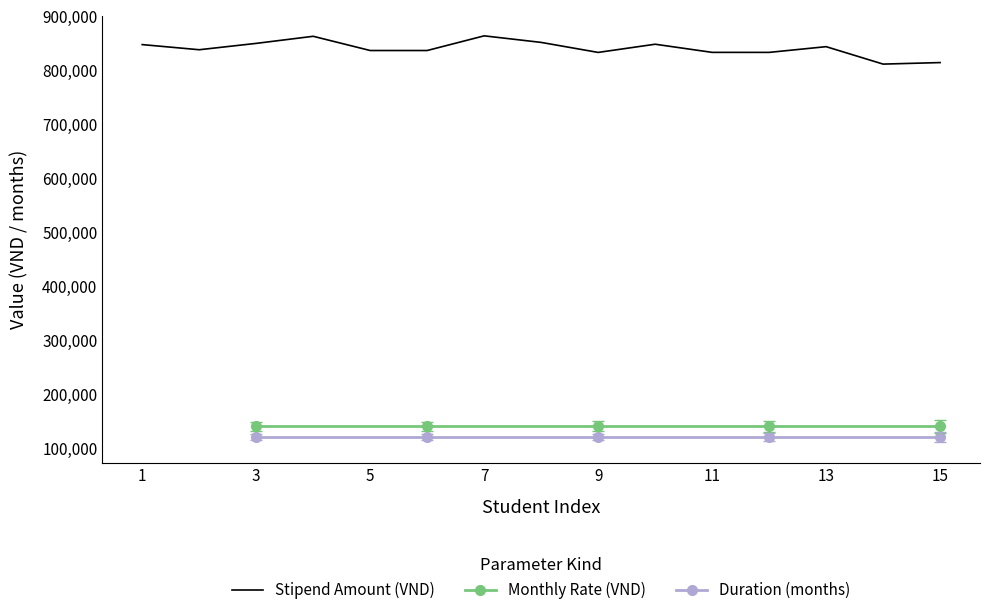

Between 3 and 10, which series saw the biggest shift?

Stipend Amount (VND)